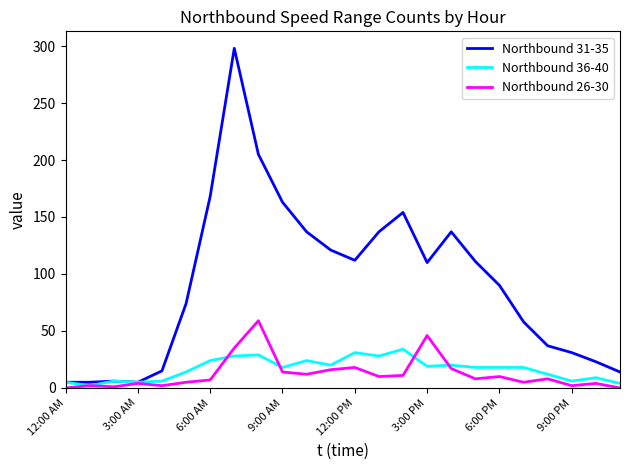

List the series in order of their peak value, highest first.

Northbound 31-35, Northbound 26-30, Northbound 36-40